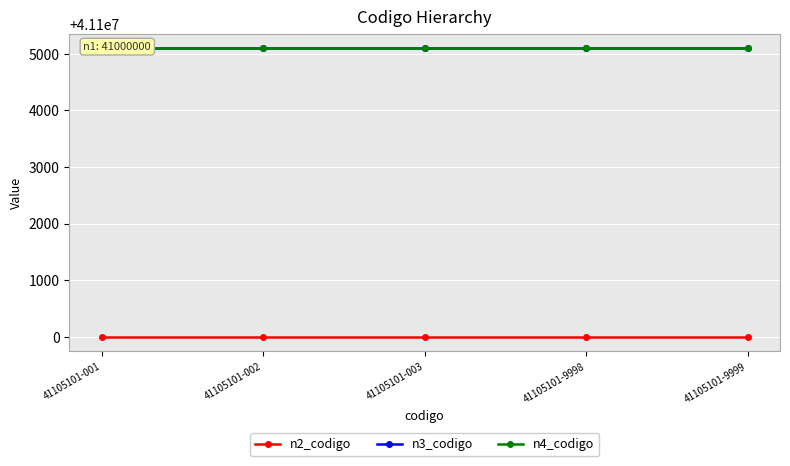

Reading right to left, list all the values displayed in this chart.

n2_codigo: 41105101-9999=41100000	41105101-9998=41100000	41105101-003=41100000	41105101-002=41100000	41105101-001=41100000
n3_codigo: 41105101-9999=41105100	41105101-9998=41105100	41105101-003=41105100	41105101-002=41105100	41105101-001=41105100
n4_codigo: 41105101-9999=41105101	41105101-9998=41105101	41105101-003=41105101	41105101-002=41105101	41105101-001=41105101